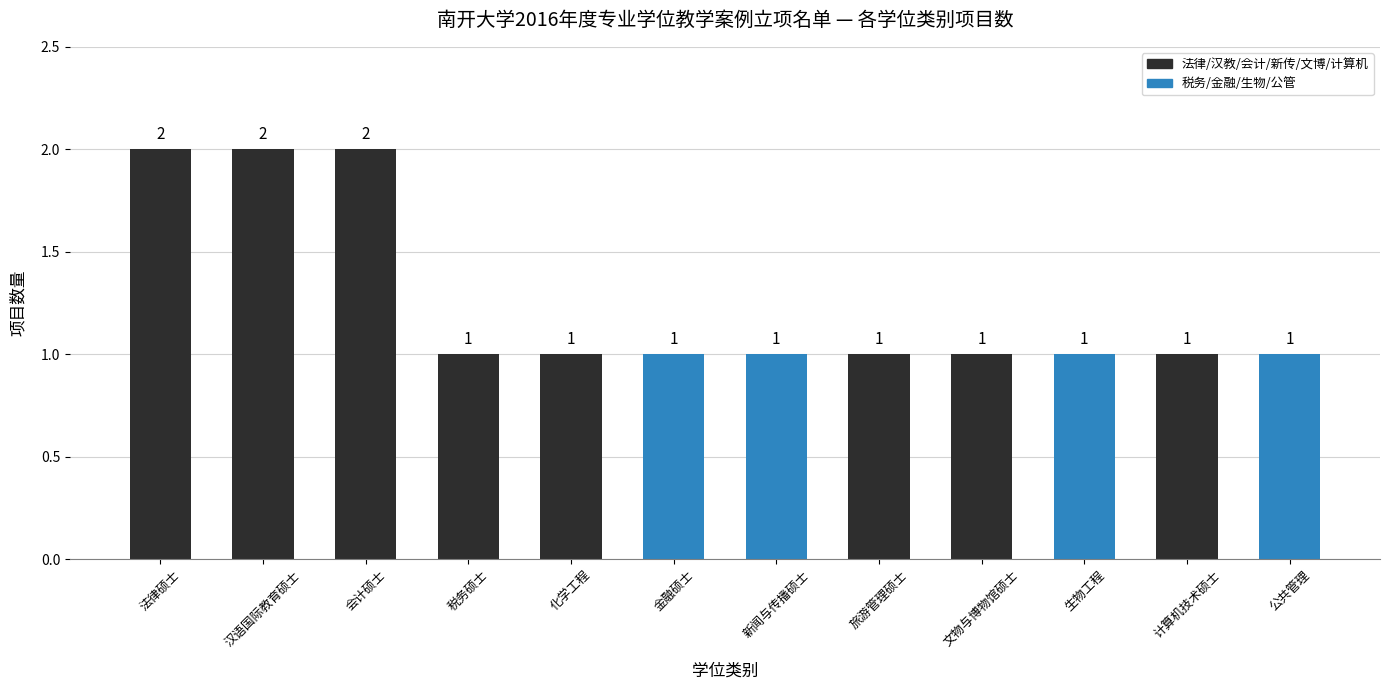

What is the sum of all values?

15